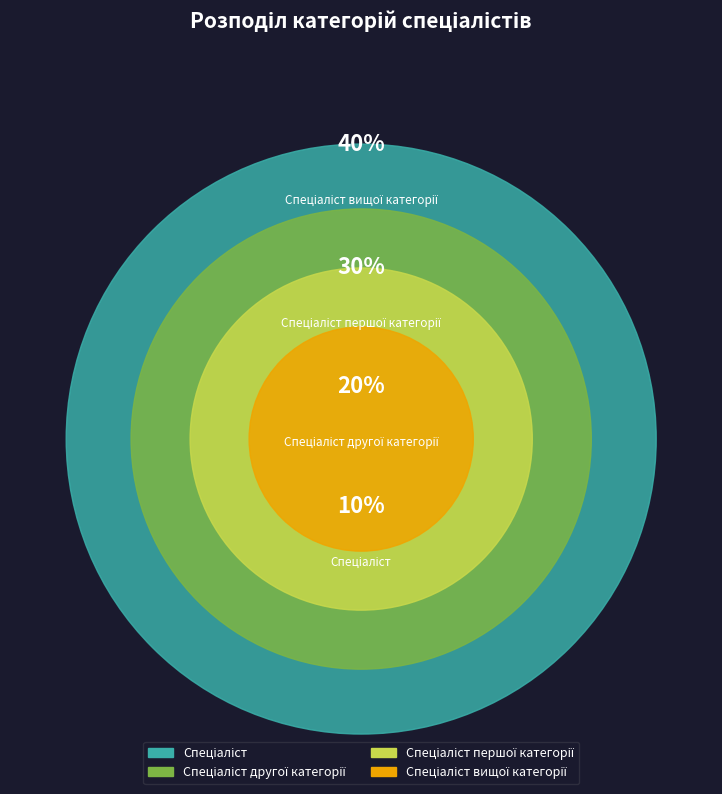

To the nearest percent, what is the combined percentage of Спеціаліст вищої категорії and Спеціаліст другої категорії?

60%